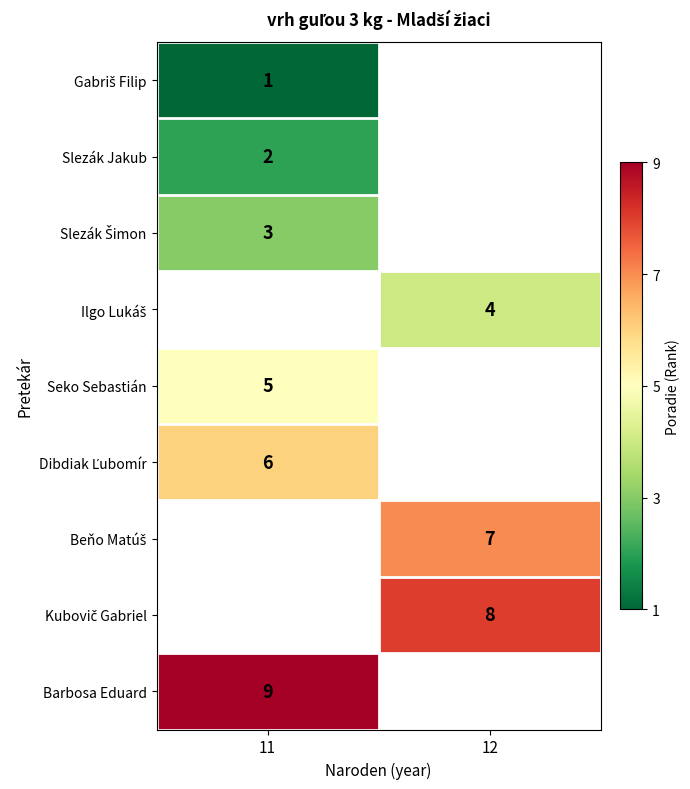

True or false: Barbosa Eduard has a value of 15.1 at 11.

False